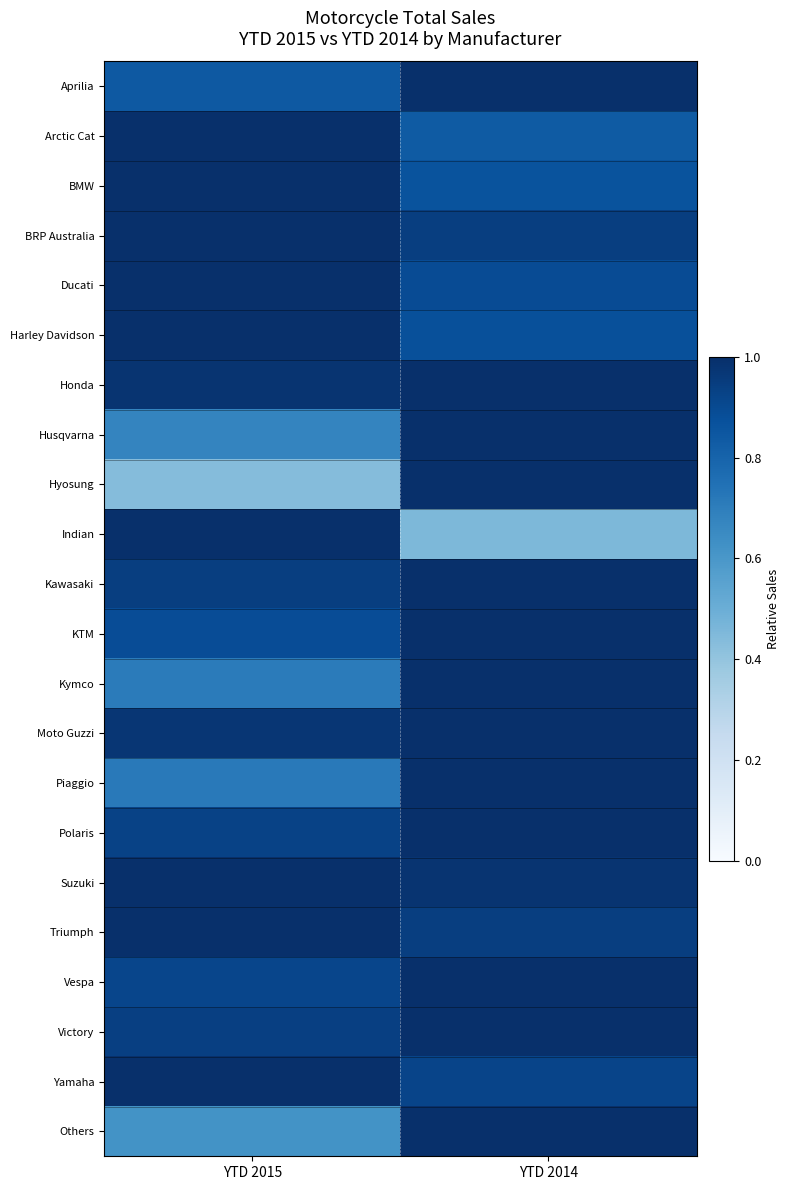

Reading left to right, transcribe all the data shown in this chart.

Aprilia: YTD 2015=0.8	YTD 2014=1.0
Arctic Cat: YTD 2015=1.0	YTD 2014=0.8
BMW: YTD 2015=1.0	YTD 2014=0.9
BRP Australia: YTD 2015=1.0	YTD 2014=0.9
Ducati: YTD 2015=1.0	YTD 2014=0.9
Harley Davidson: YTD 2015=1.0	YTD 2014=0.9
Honda: YTD 2015=1.0	YTD 2014=1.0
Husqvarna: YTD 2015=0.7	YTD 2014=1.0
Hyosung: YTD 2015=0.4	YTD 2014=1.0
Indian: YTD 2015=1.0	YTD 2014=0.5
Kawasaki: YTD 2015=0.9	YTD 2014=1.0
KTM: YTD 2015=0.9	YTD 2014=1.0
Kymco: YTD 2015=0.7	YTD 2014=1.0
Moto Guzzi: YTD 2015=1.0	YTD 2014=1.0
Piaggio: YTD 2015=0.7	YTD 2014=1.0
Polaris: YTD 2015=0.9	YTD 2014=1.0
Suzuki: YTD 2015=1.0	YTD 2014=1.0
Triumph: YTD 2015=1.0	YTD 2014=0.9
Vespa: YTD 2015=0.9	YTD 2014=1.0
Victory: YTD 2015=0.9	YTD 2014=1.0
Yamaha: YTD 2015=1.0	YTD 2014=0.9
Others: YTD 2015=0.6	YTD 2014=1.0